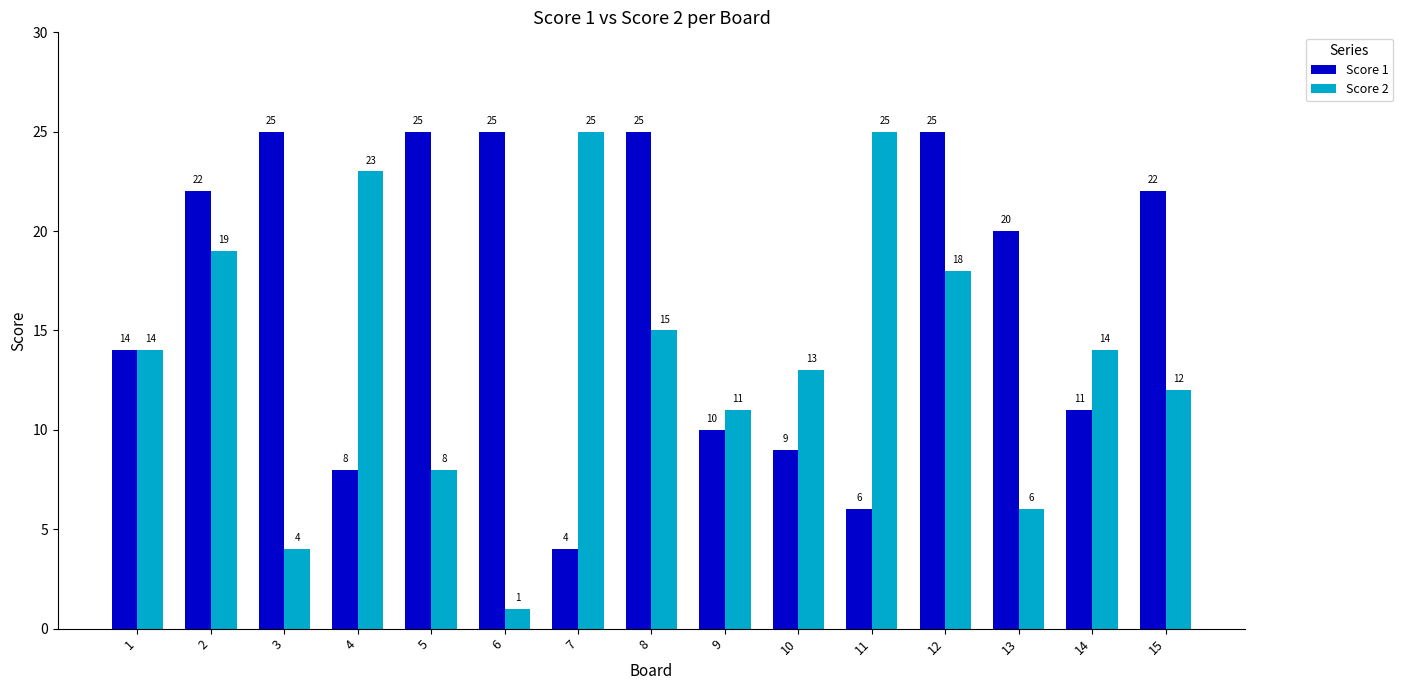

What are all the series names shown in the legend?

Score 1, Score 2